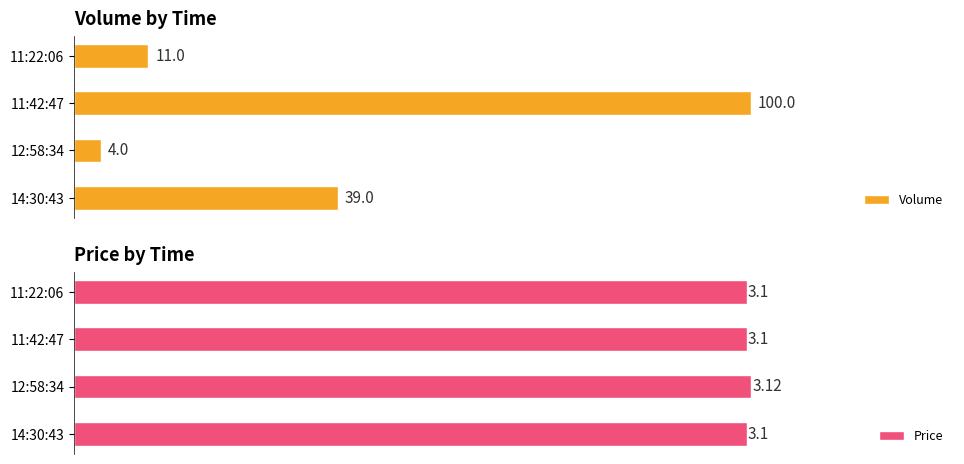

How many data points does each series have?

4